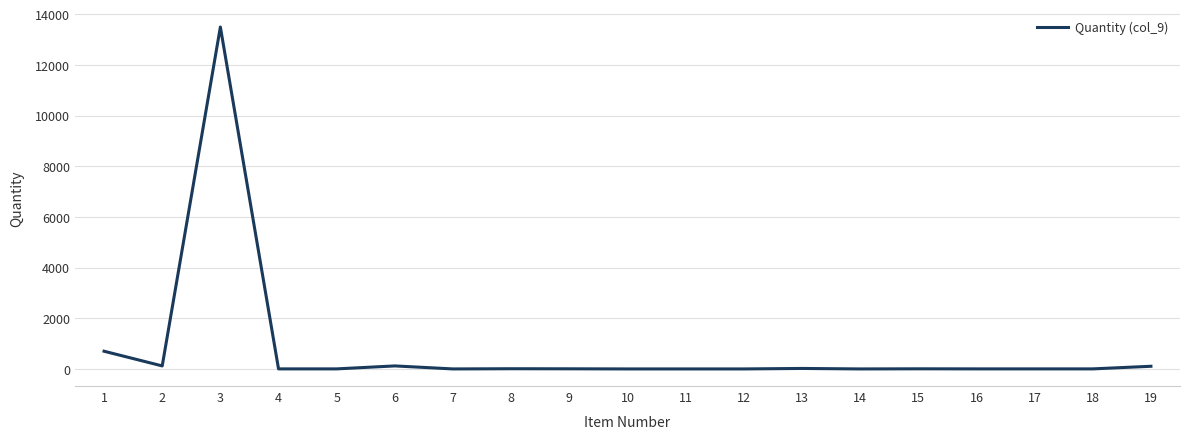

Is this an area chart (filled region under the line)?

No